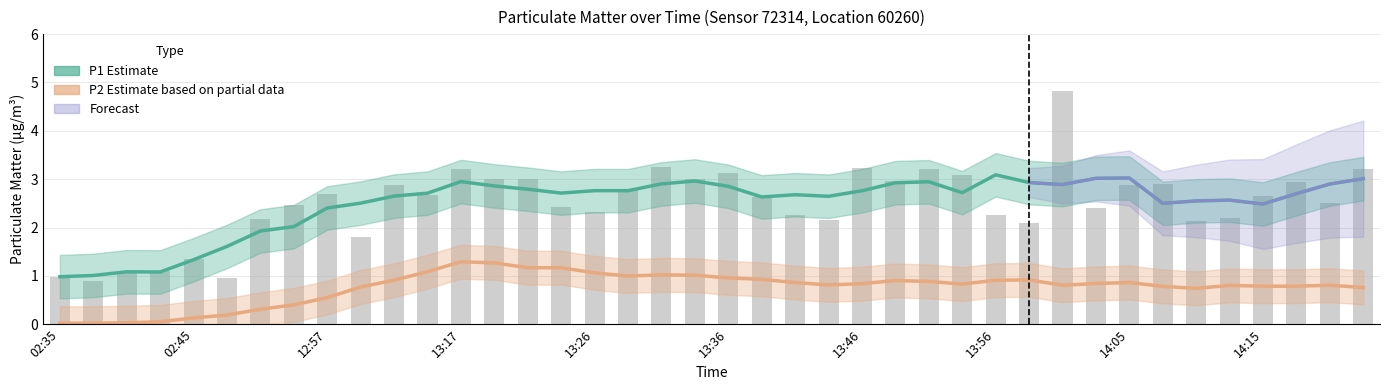

Are the bars horizontal?

No